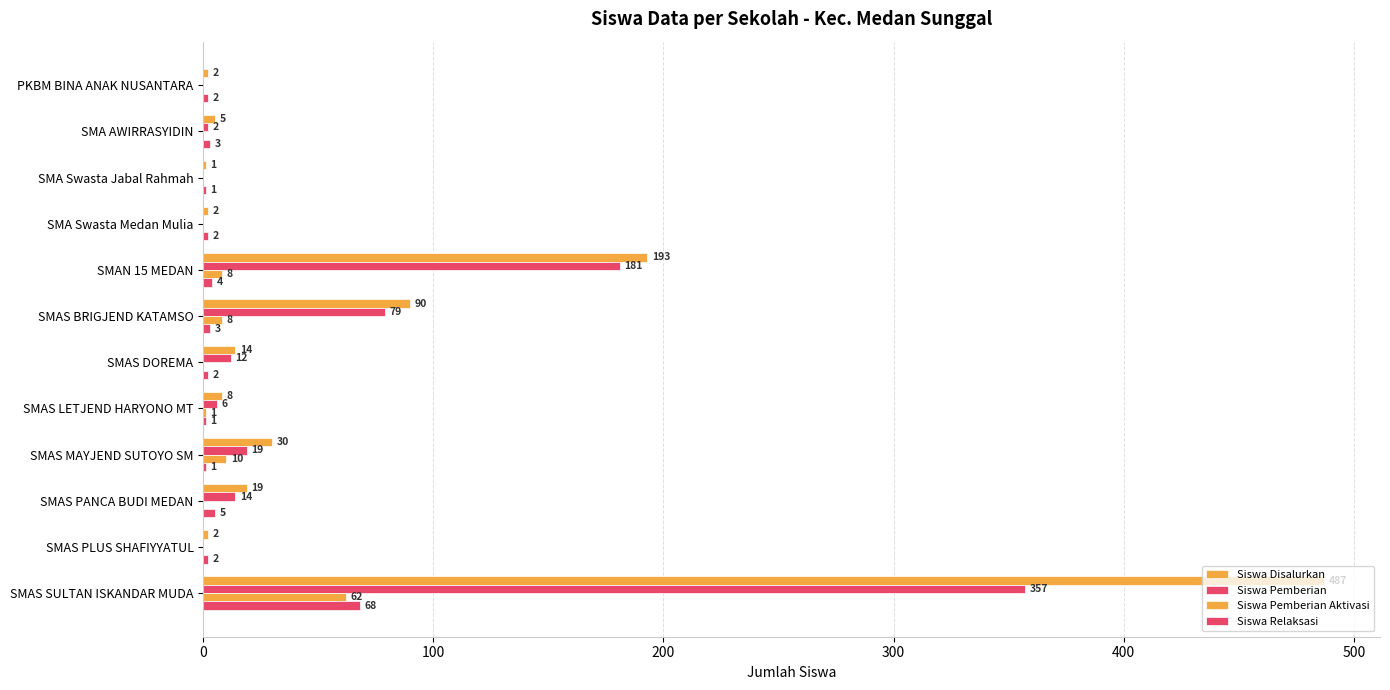

How many series are shown in this chart?

4